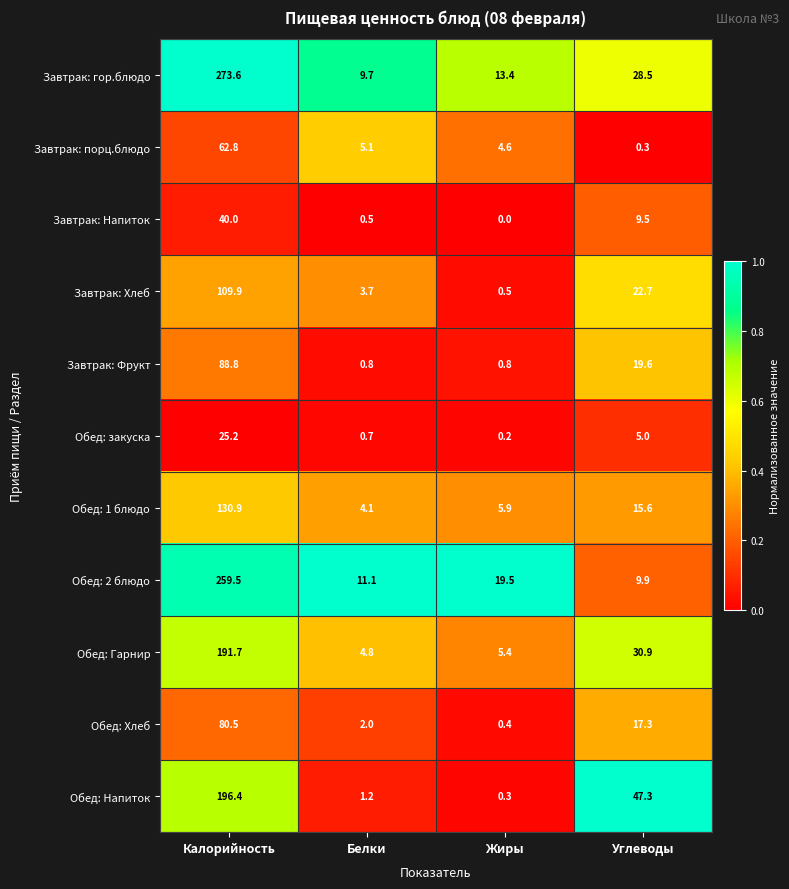

Which series has the largest range (max minus min)?

Завтрак: гор.блюдо